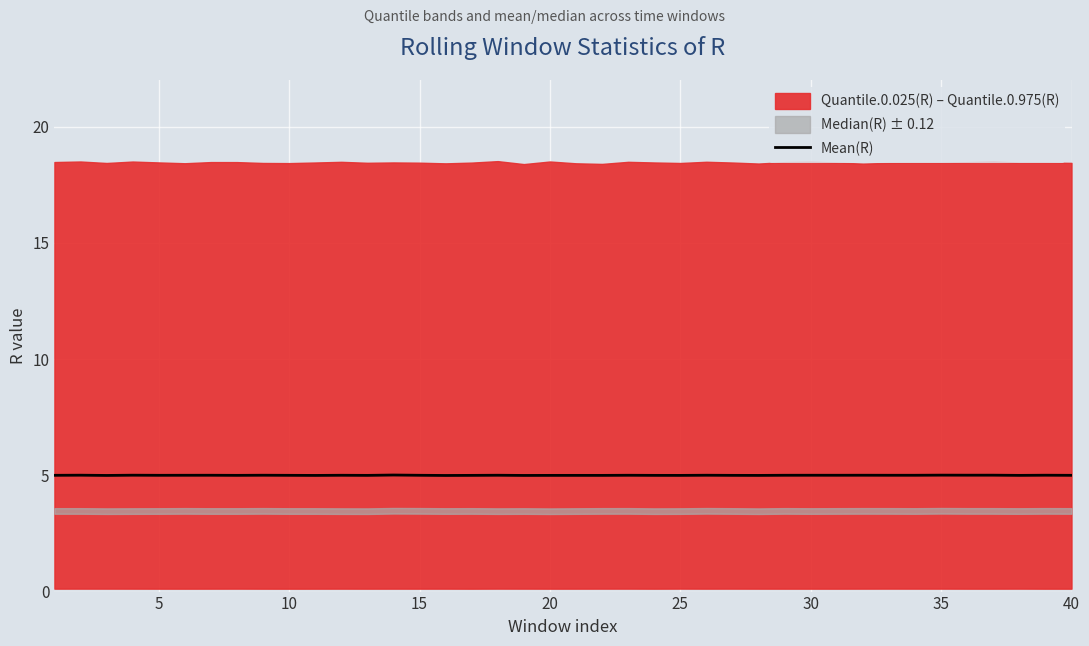

What is the ratio of the value at 9 to the value at 30?

1.0